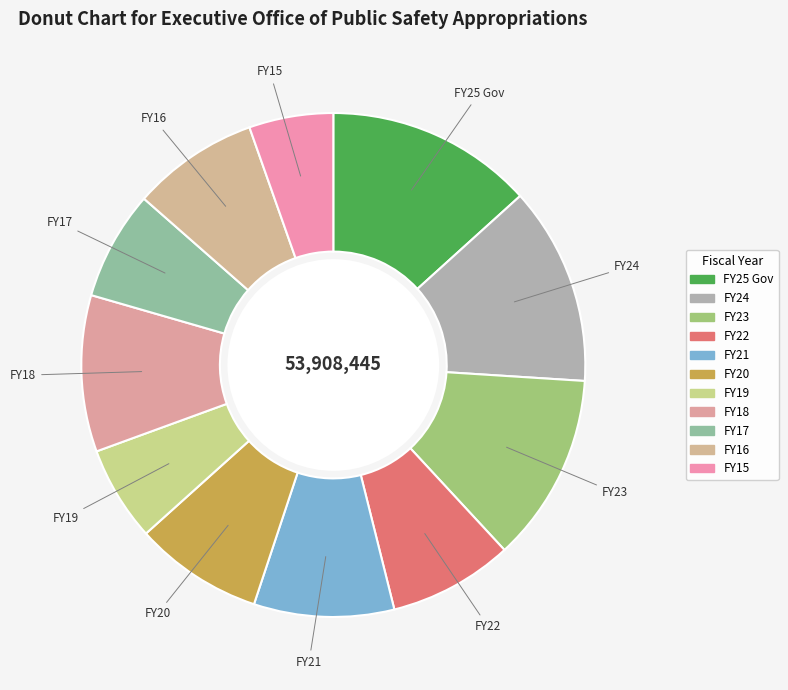

Does FY23 account for over 50% of the chart?

No